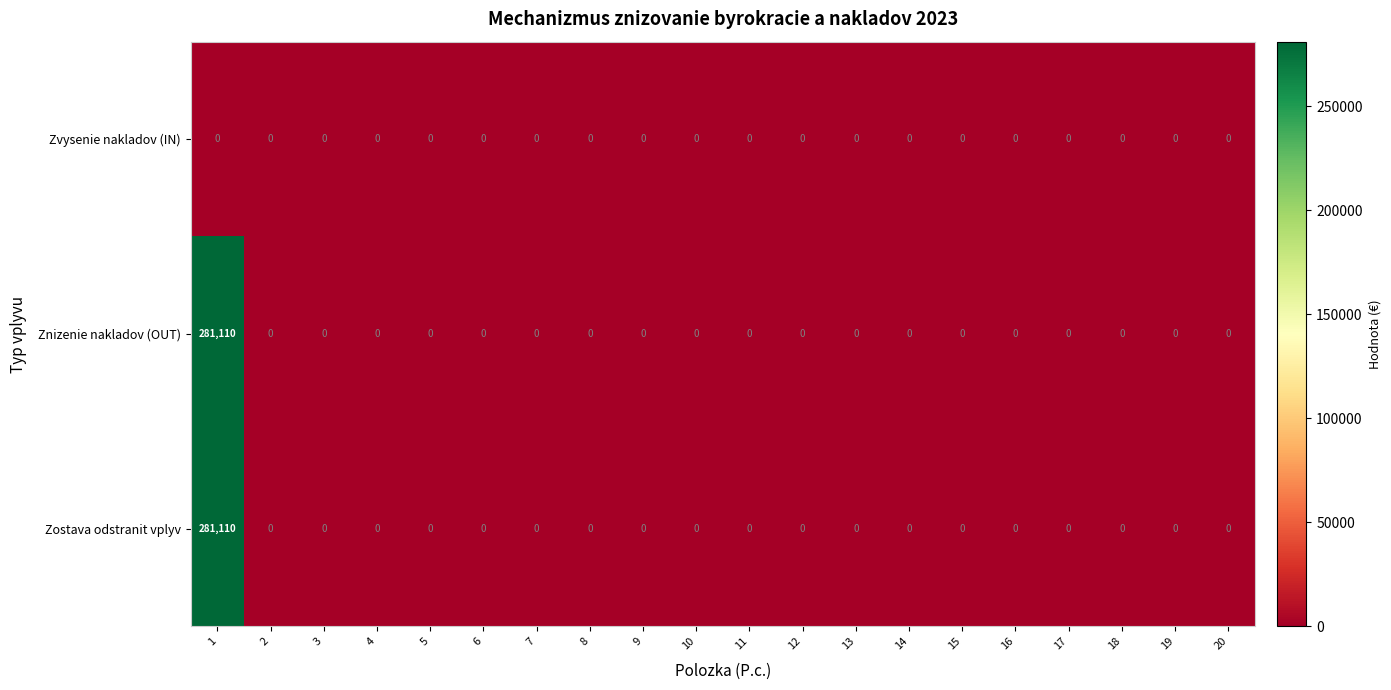

What is the average value of the Znizenie nakladov (OUT) series?

14056